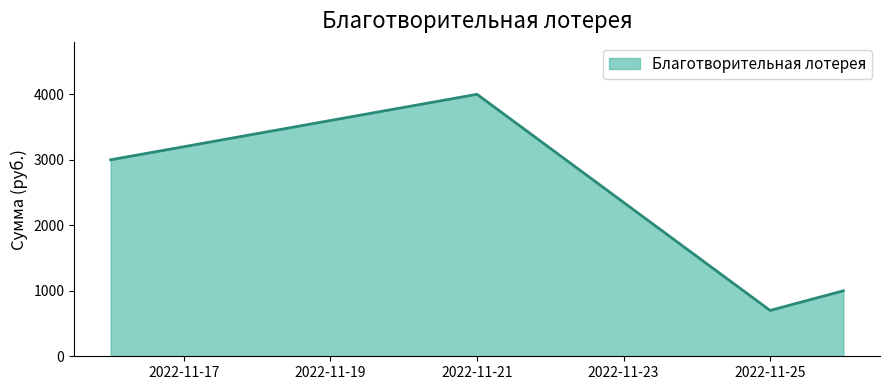

How many categories are shown in the chart?

4